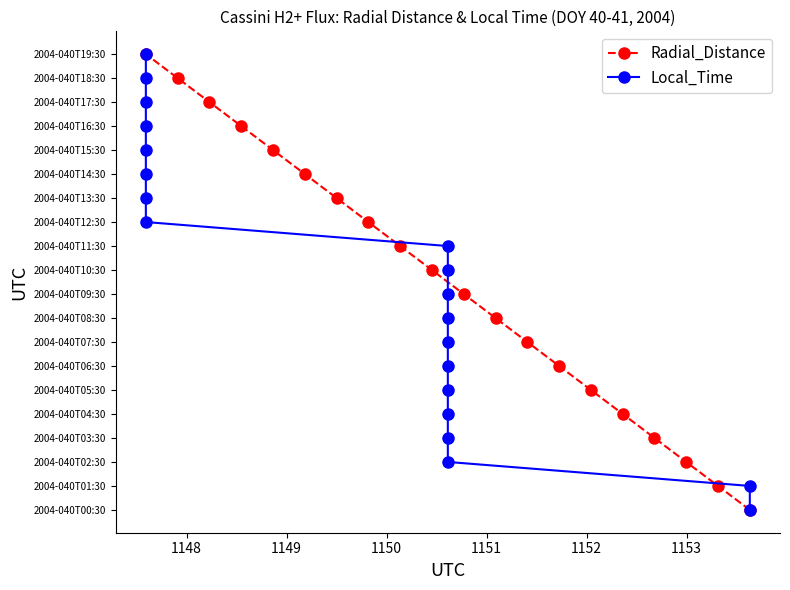

Is this an area chart (filled region under the line)?

No